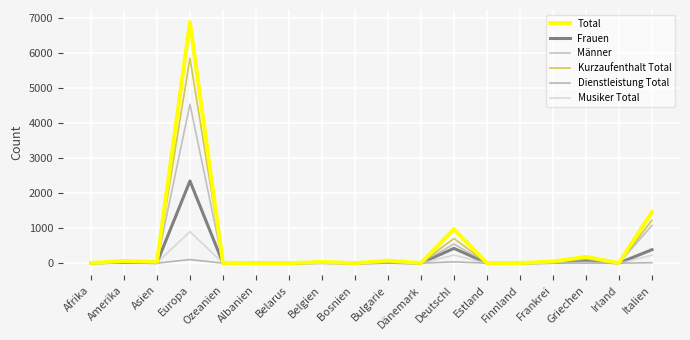

What is the difference between the maximum and minimum values in the Dienstleistung Total series?

102